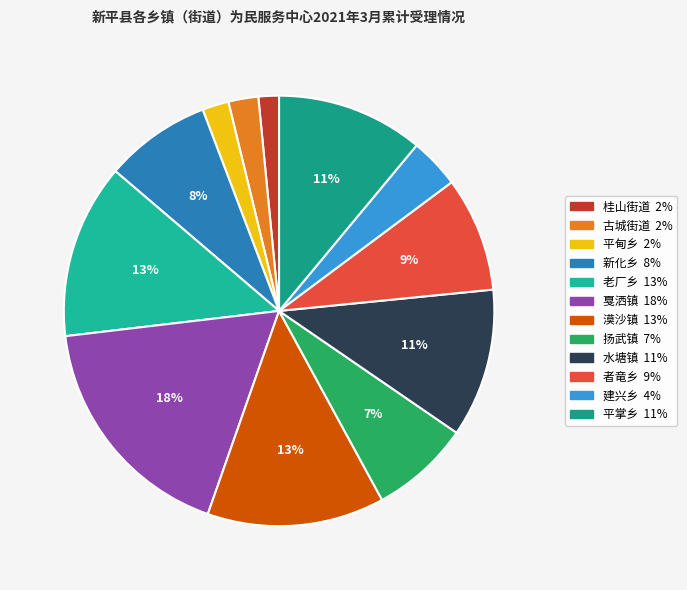

Count the number of slices in the pie.

12